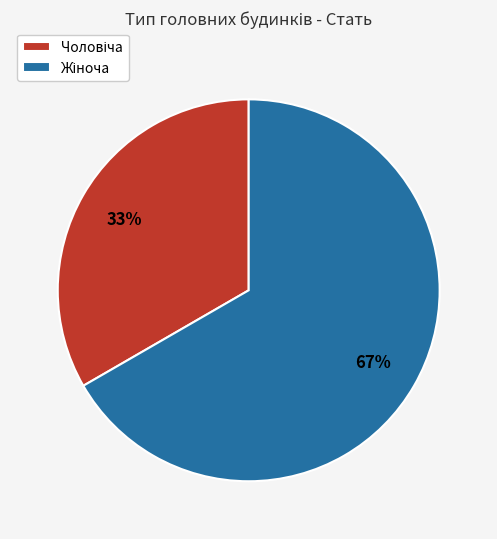

To the nearest percent, what is the average slice percentage?

50%